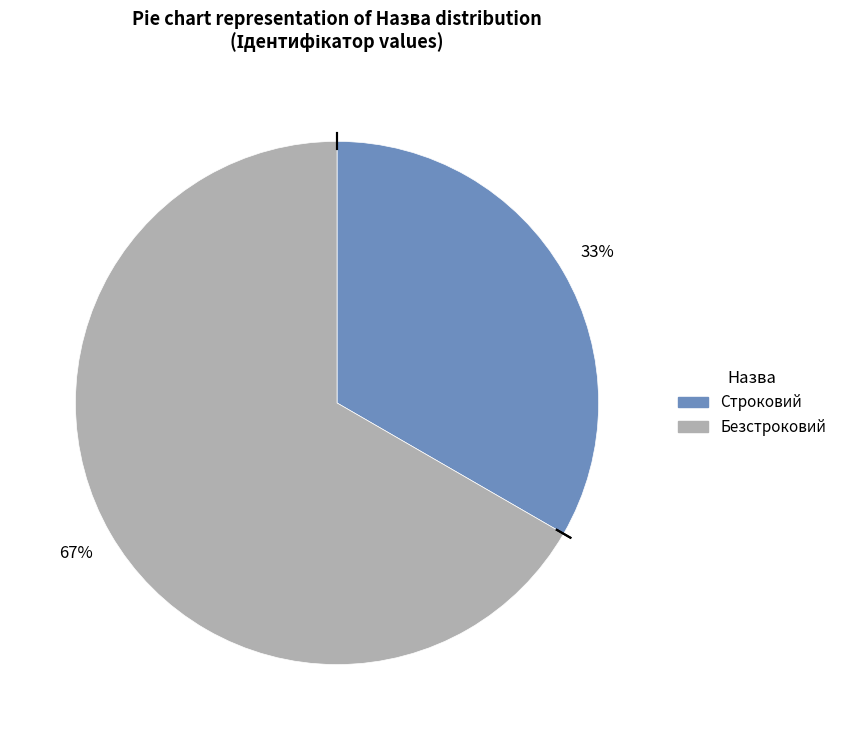

Which category has the biggest portion of the pie?

Безстроковий